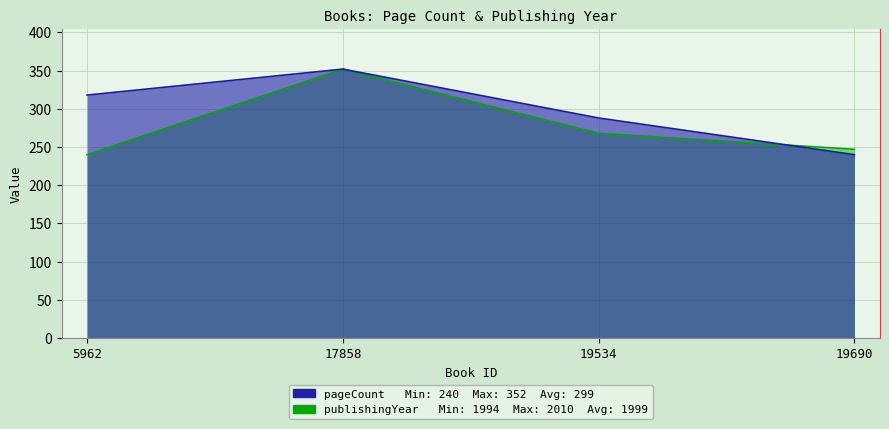

At which label is pageCount closest to 296?

19534